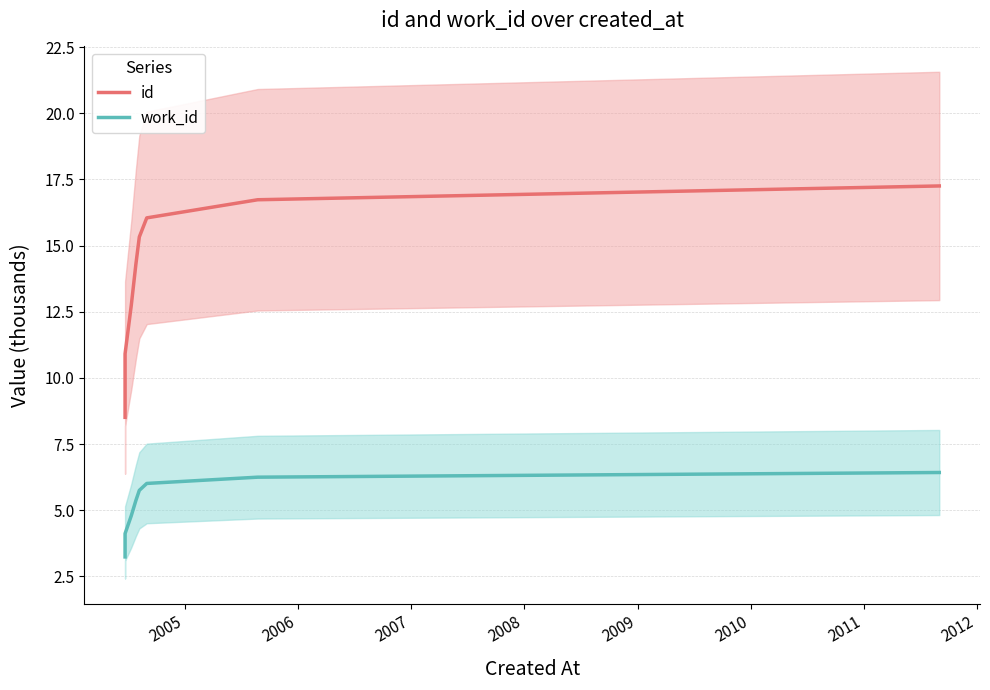

The work_id series shows 4.8 at 2006. True or false?

False